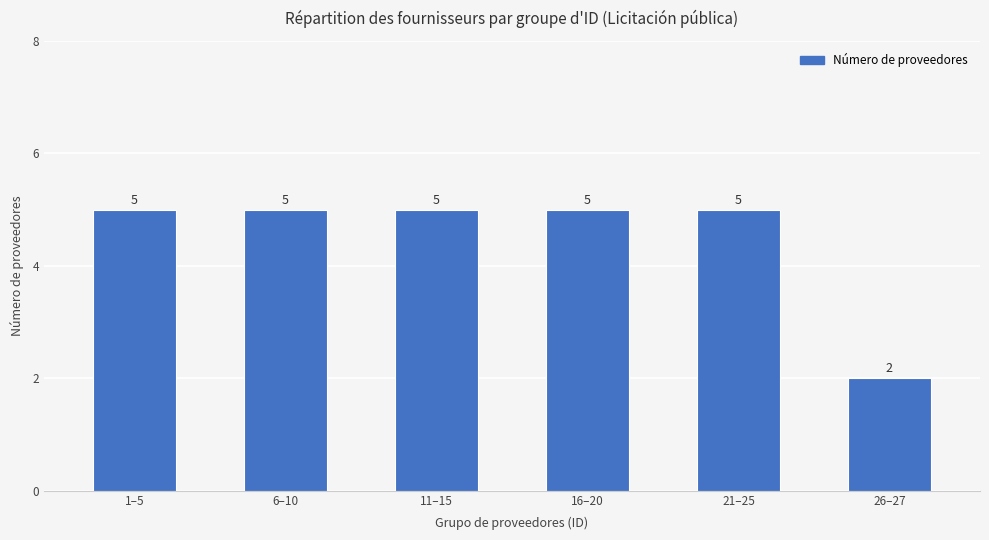

Is it true that the value at 6–10 is 8?

False